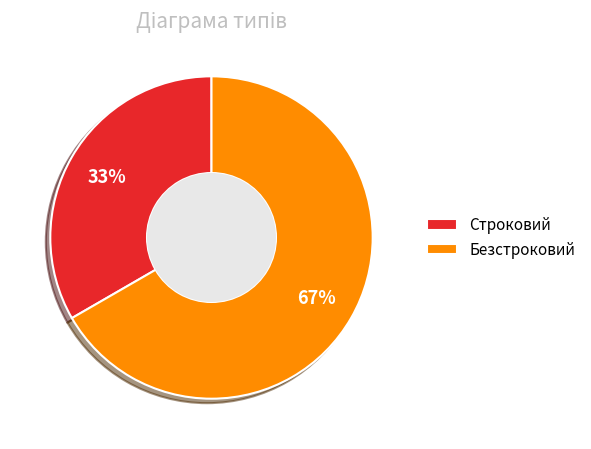

Combined, do Строковий and Безстроковий account for over 50%?

Yes